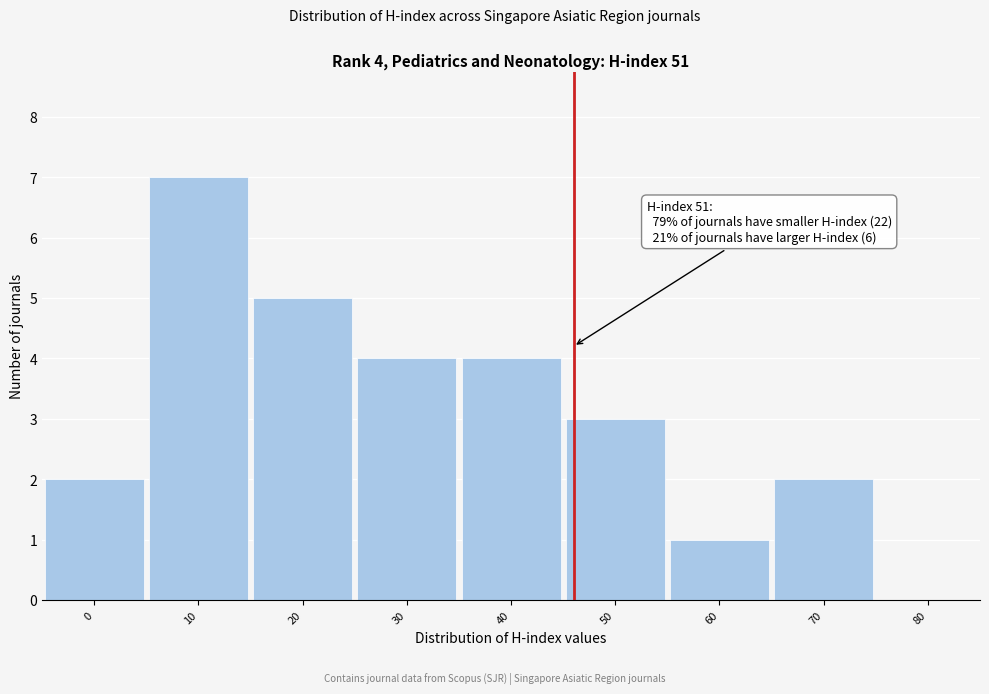

Reading left to right, list all the values displayed in this chart.

0=2	10=7	20=5	30=4	40=4	50=3	60=1	70=2	80=0